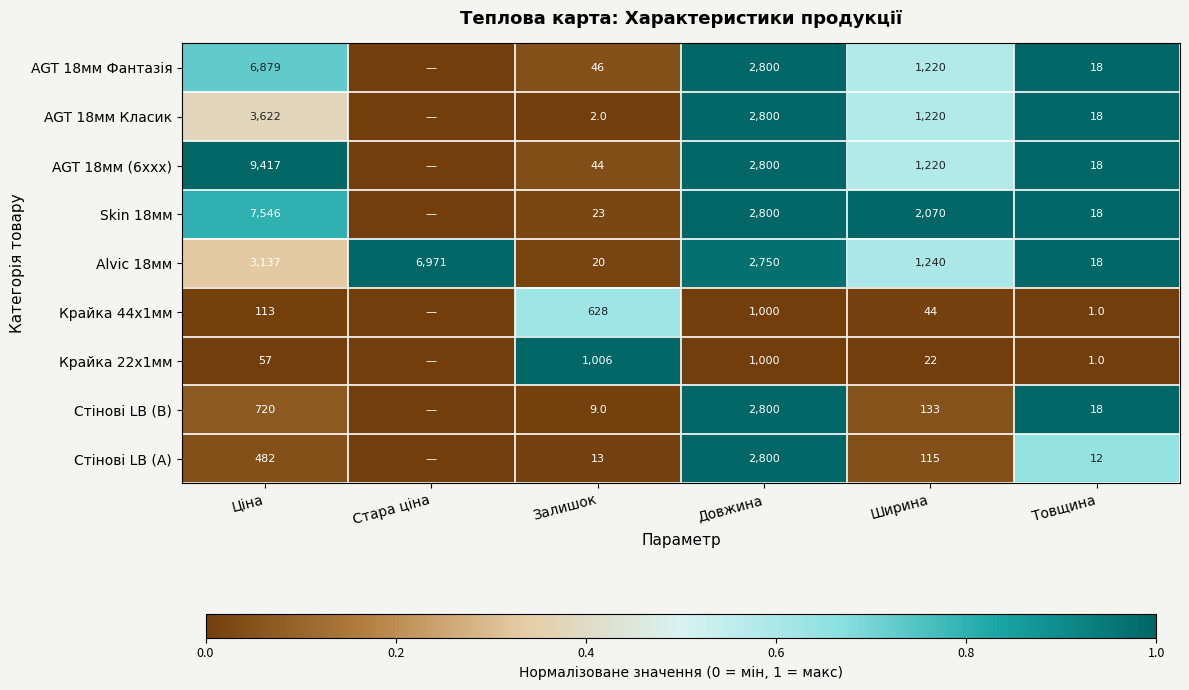

What is the total value across all series at Товщина?

122